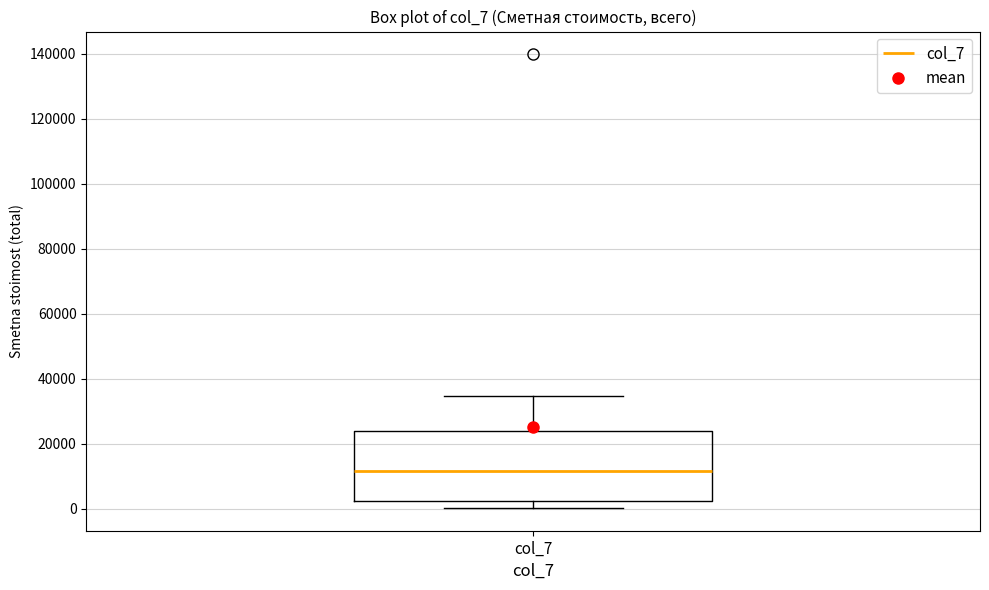

Read this box plot against the y-axis: the position of the median line, the range covered by the box, and the ends of both whiskers. The values are not printed on the chart, so give them approximately, as read against the axis.

median 12000, box 2000 to 24000, whiskers 0 to 34000